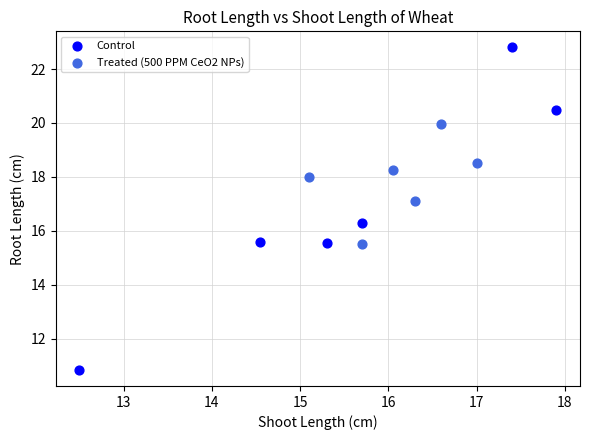

Which series reaches the maximum Y coordinate?

Control